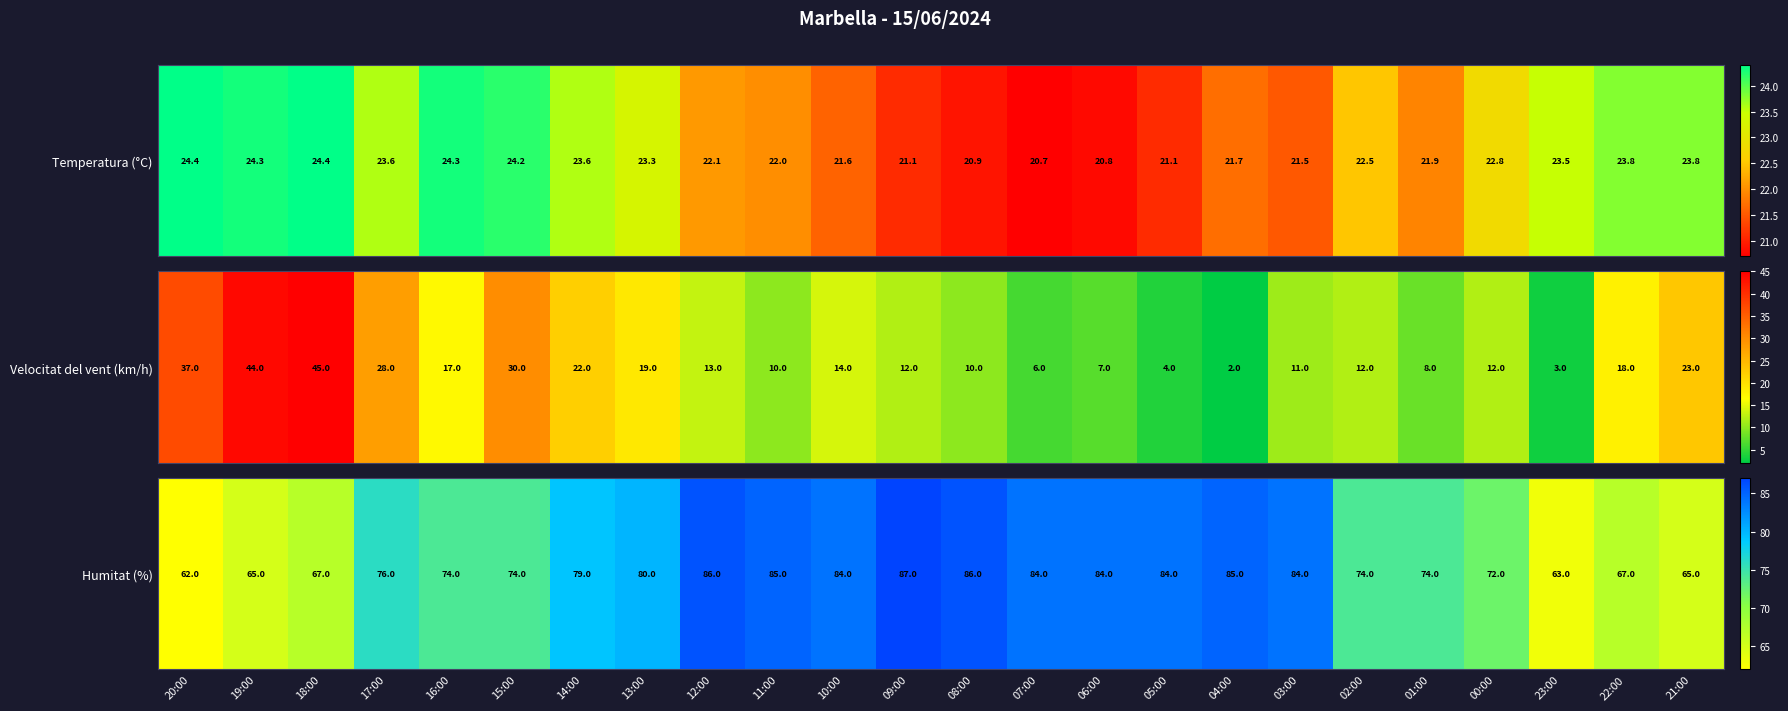

Where is the data nearest to the value 74?

16:00